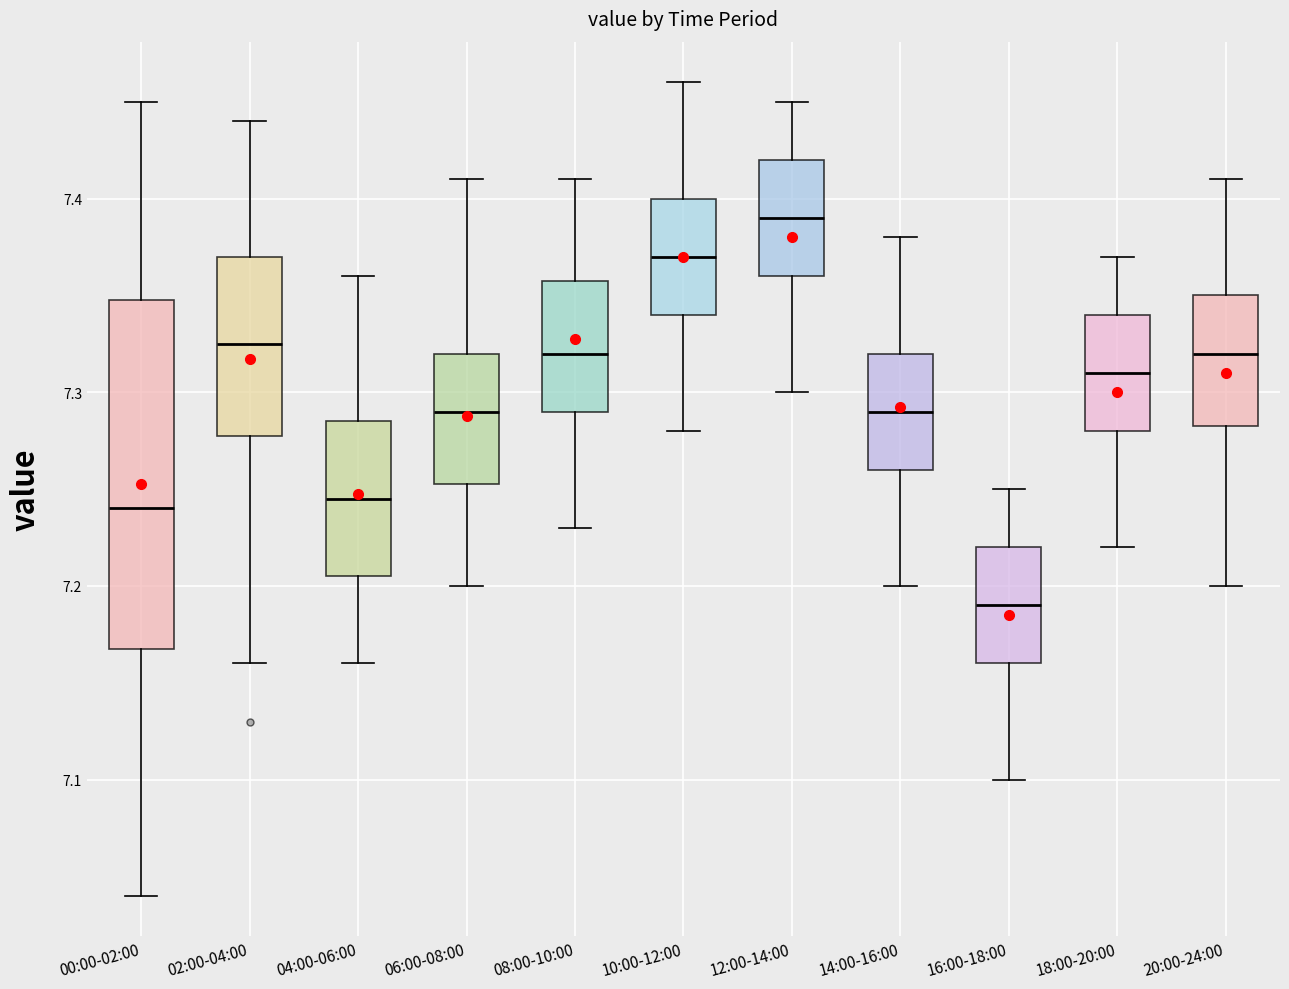

Which box is the tallest, from its lower edge to its upper edge?

00:00-02:00